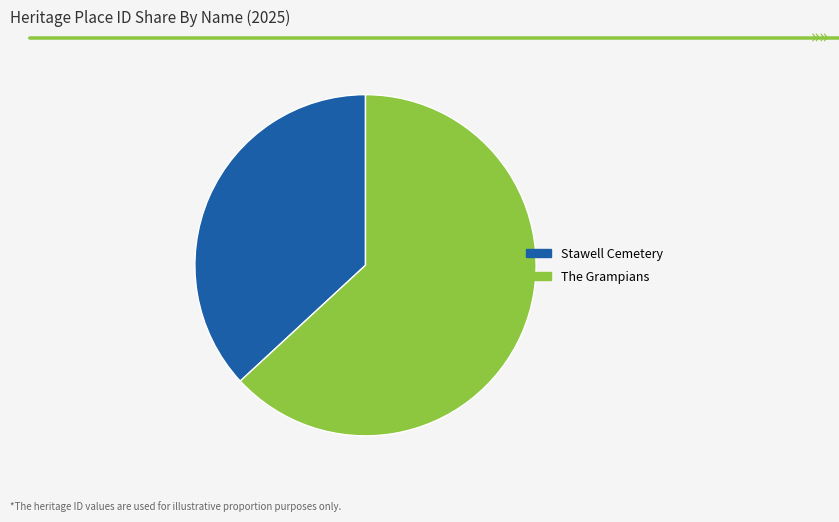

Which category has the biggest portion of the pie?

The Grampians